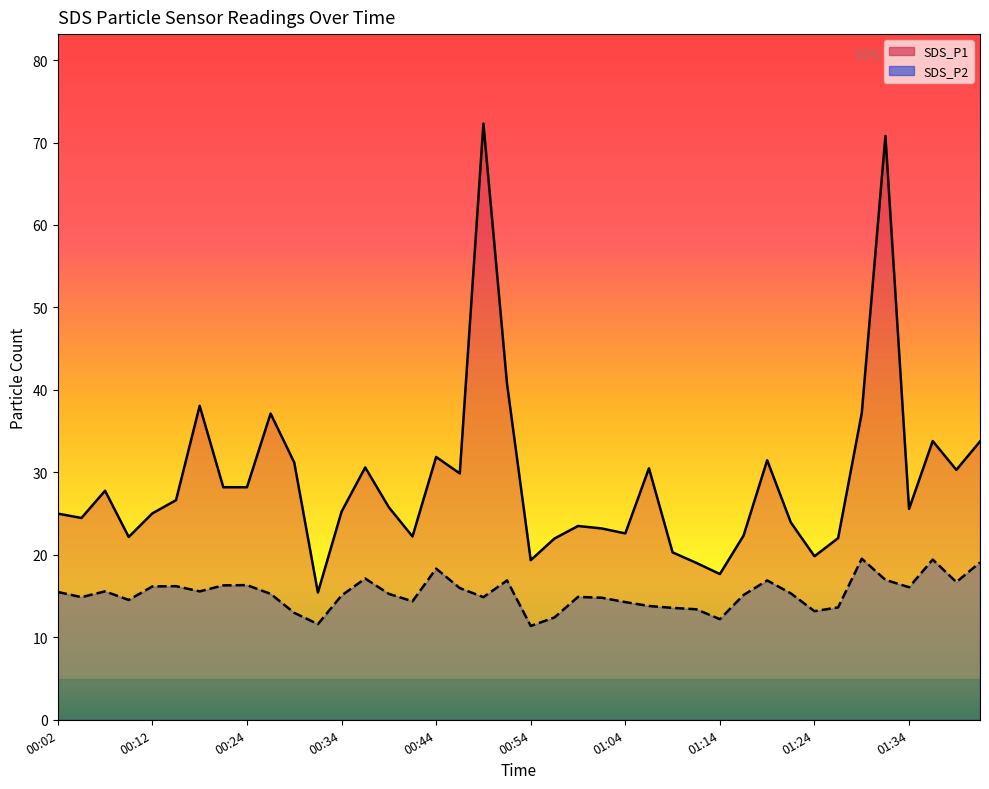

What is the sum of the SDS_P1 values at 01:29 and 01:19?

68.7